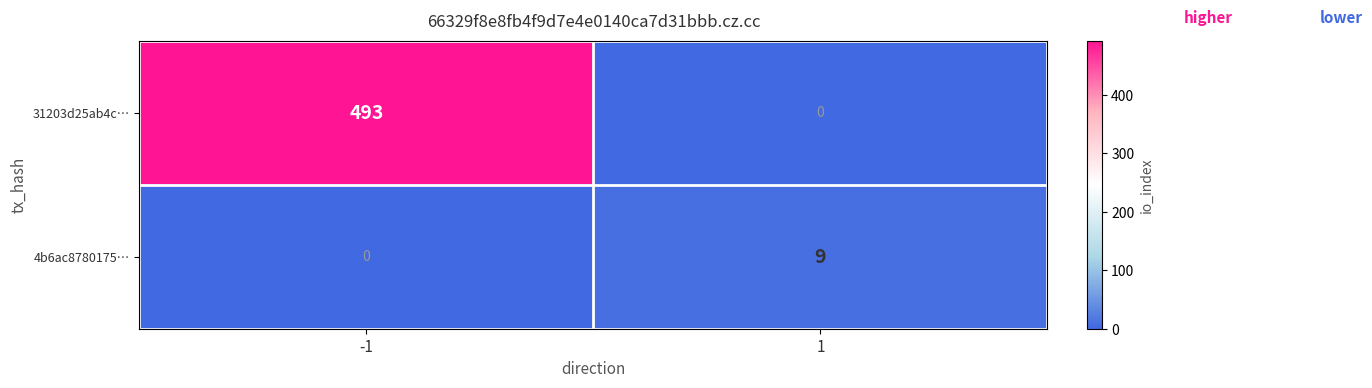

What is the sum of all 31203d25ab4c… values?

493